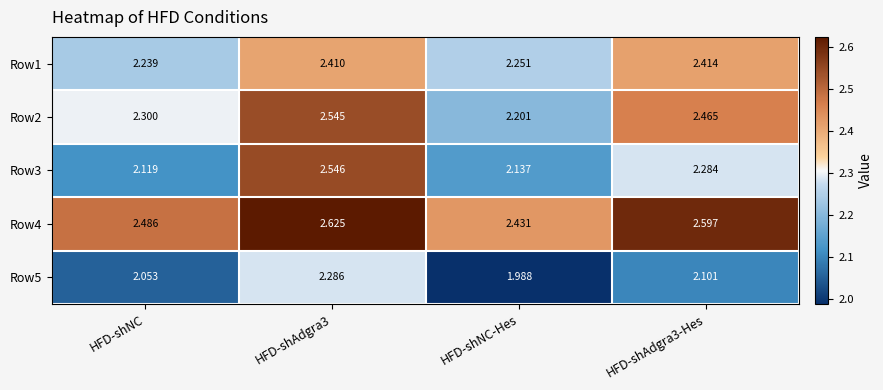

At which label does Row3 reach its minimum?

HFD-shNC